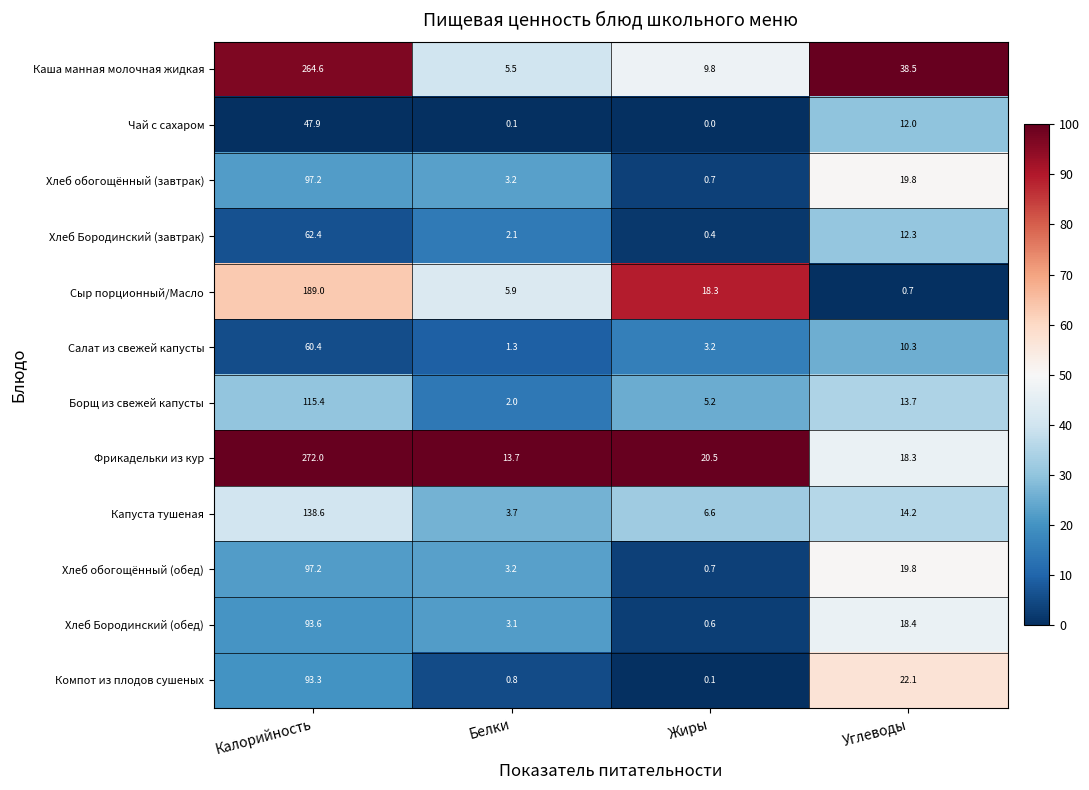

Which series has the widest spread of values?

Каша манная молочная жидкая